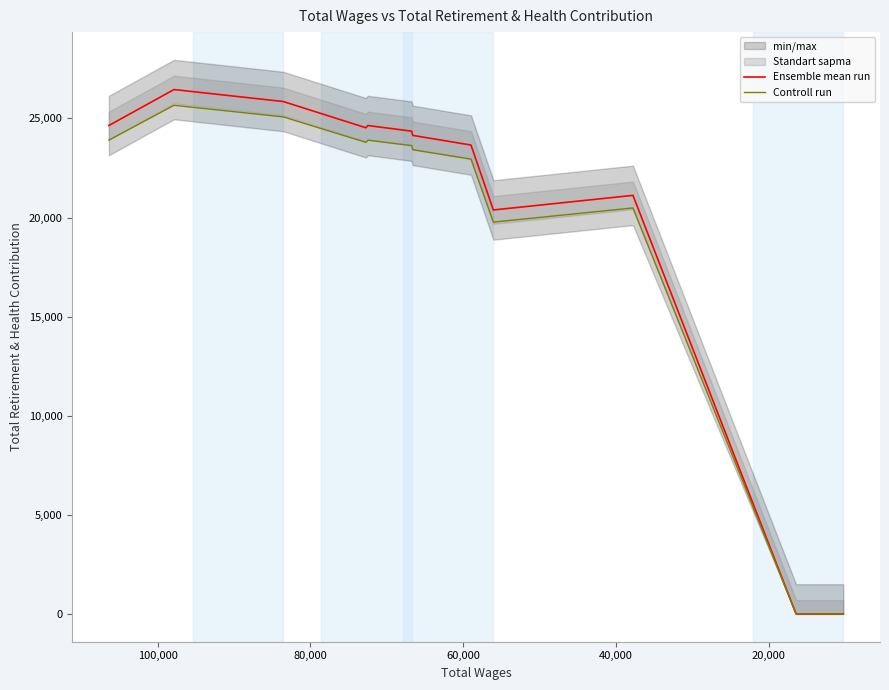

How many values in the Controll run series are below 23624?

6